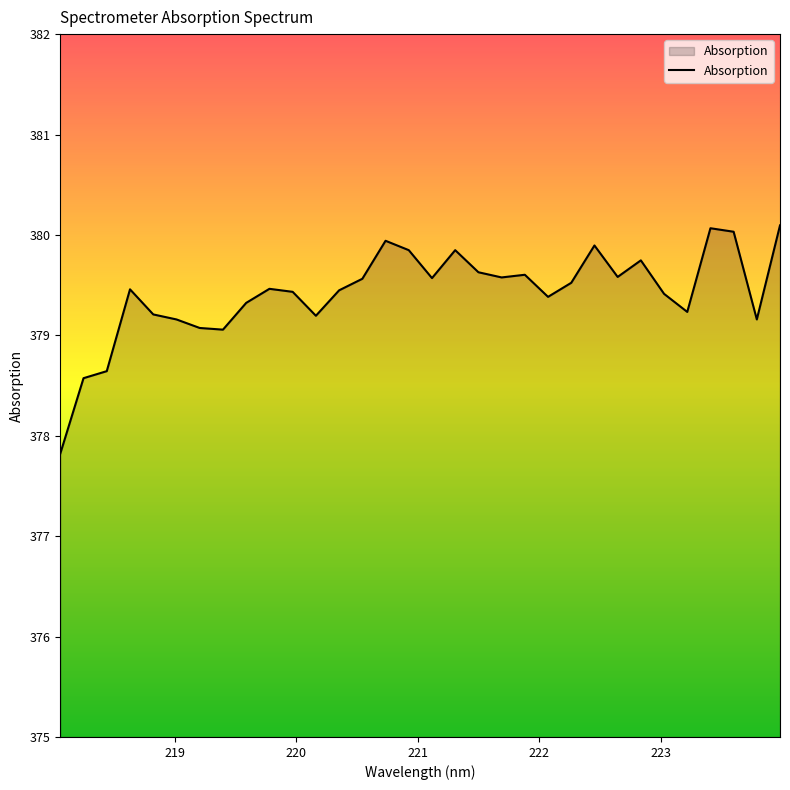

What is the maximum value shown in the chart?

380.1